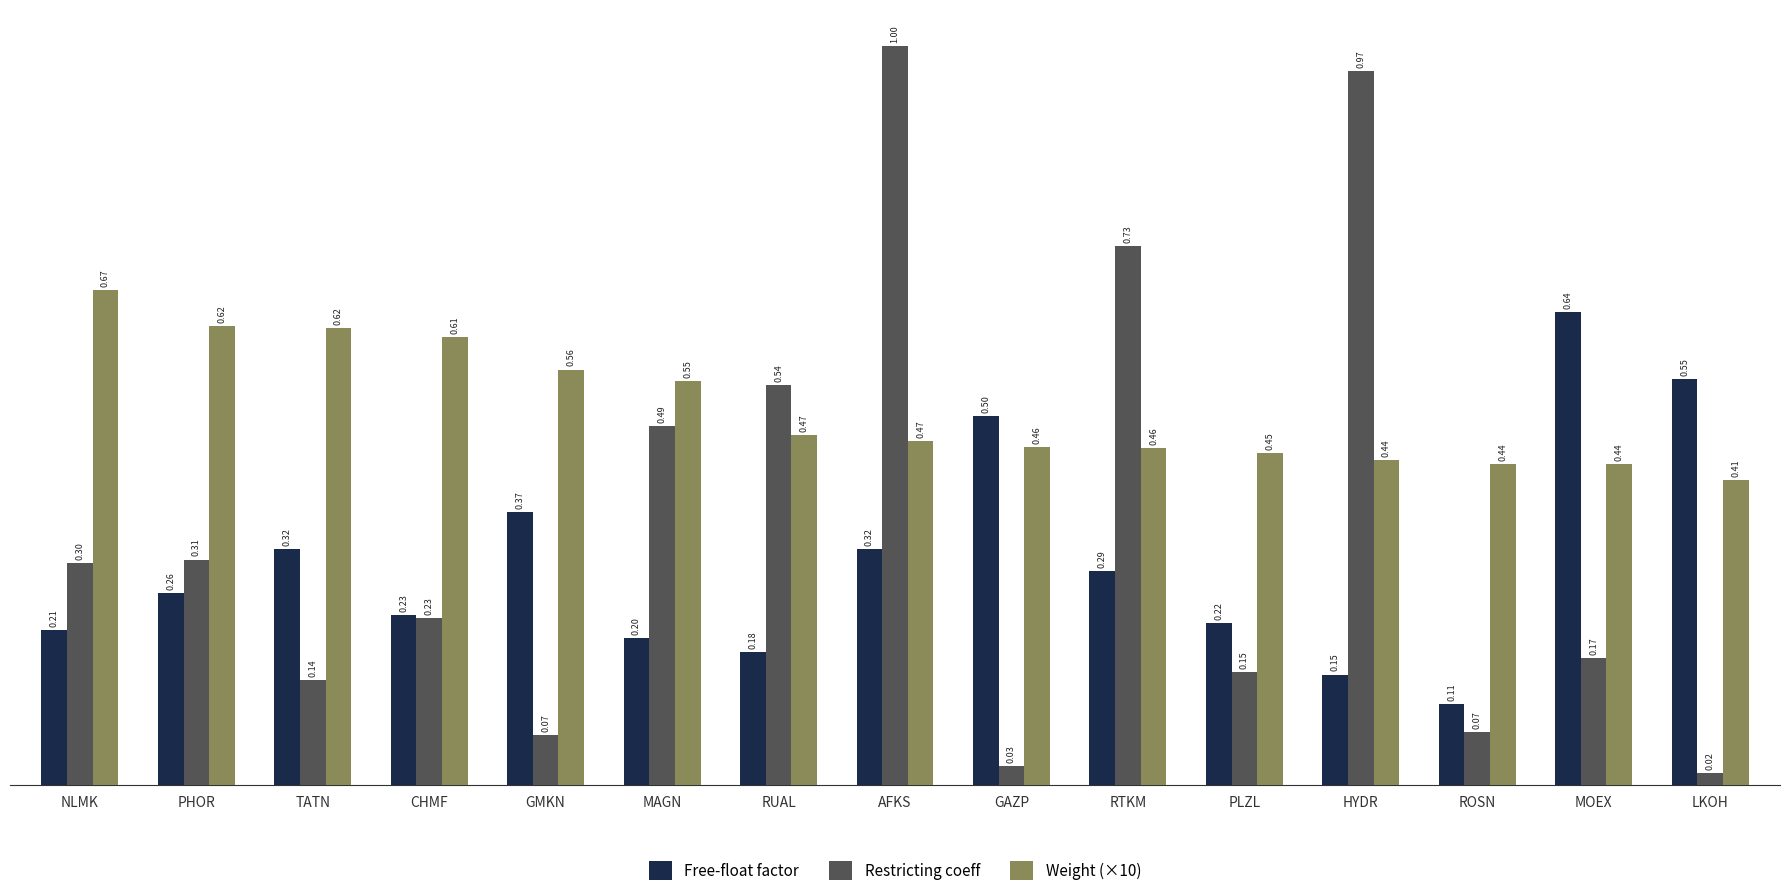

What is the average value of the Weight (×10) series?

0.5